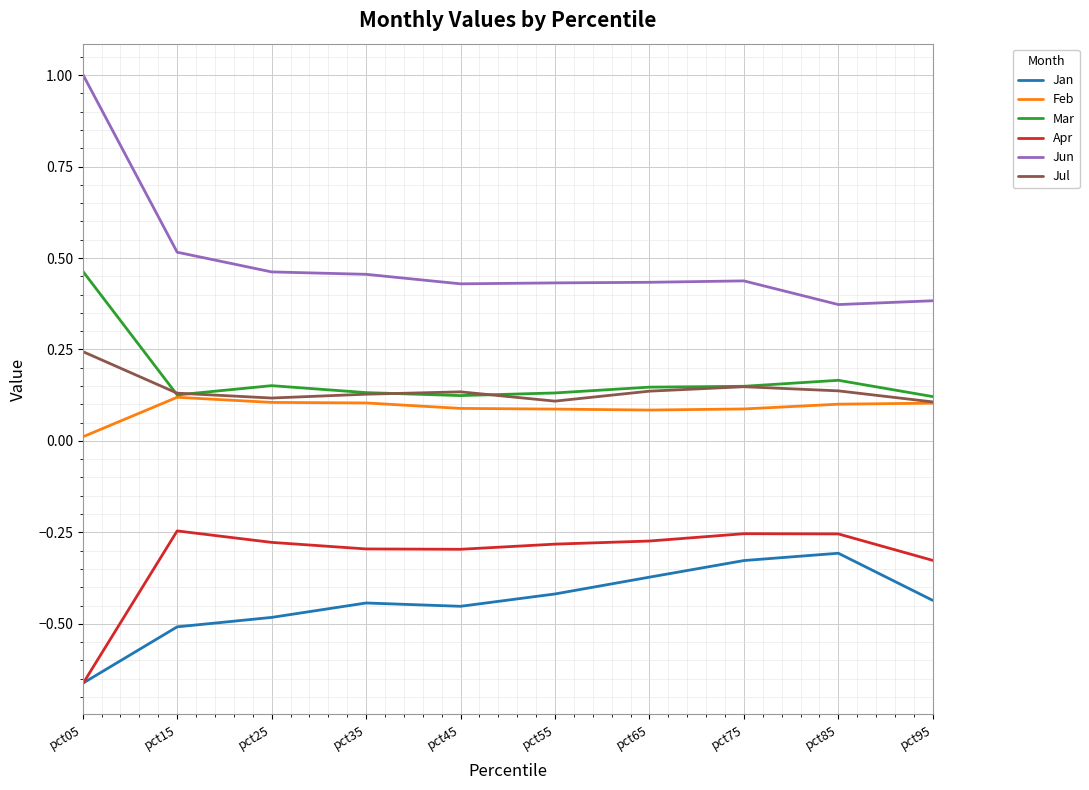

True or false: Jun and Jul intersect in this chart.

False